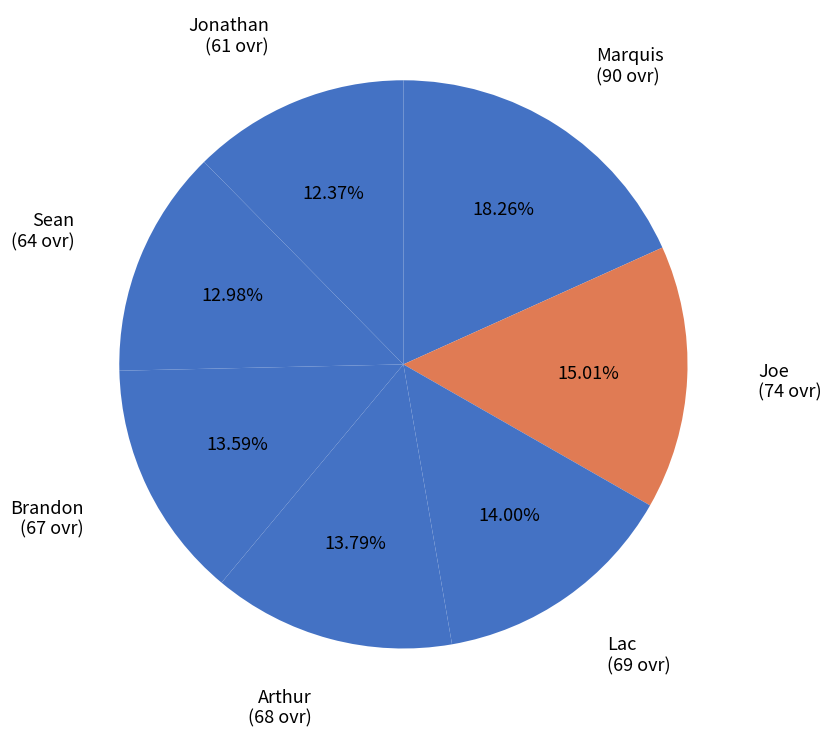

What is the smallest slice in the pie chart?

Jonathan